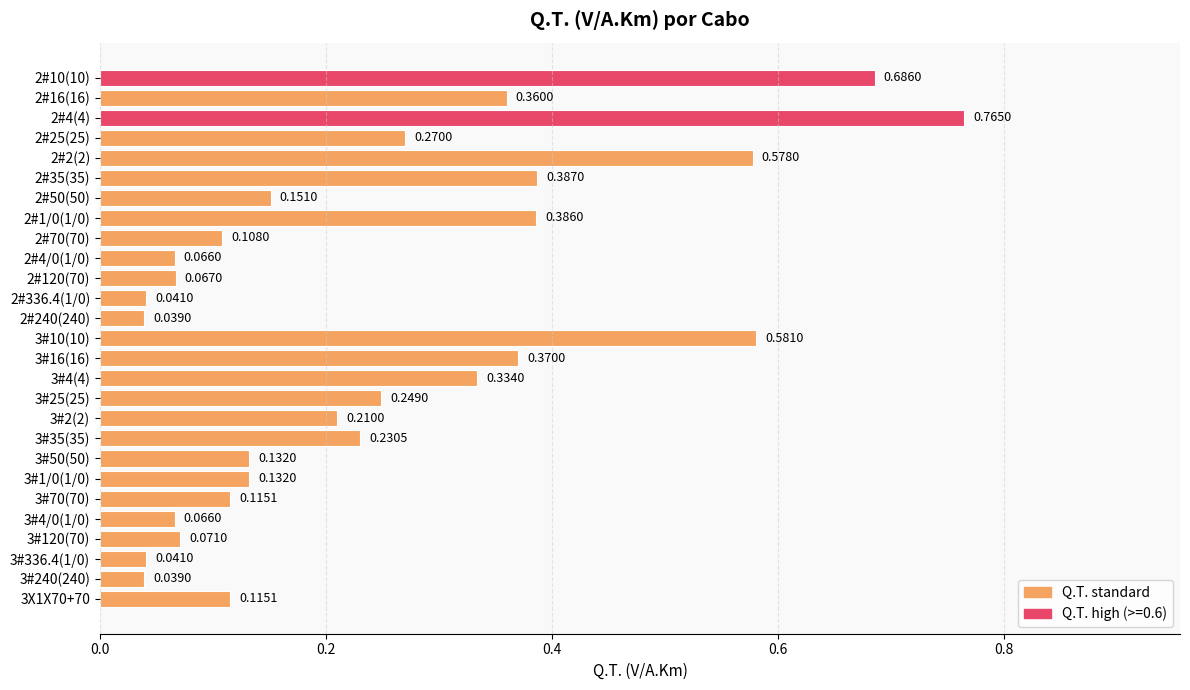

What is the sum of all values?

6.6